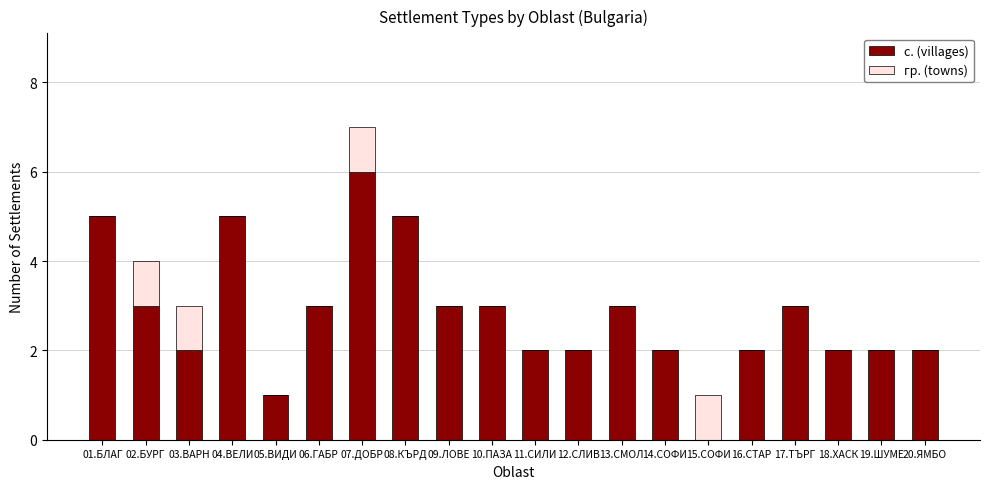

What is the highest value of the с. (villages) series?

6